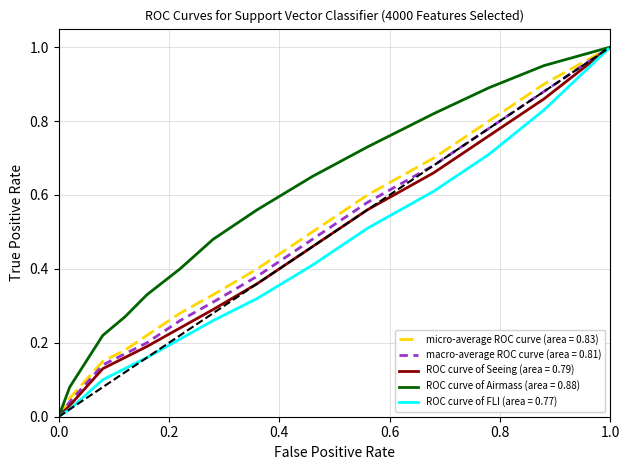

True or false: ROC curve of Airmass (area = 0.88) has more than 0 points higher than both neighbors.

False